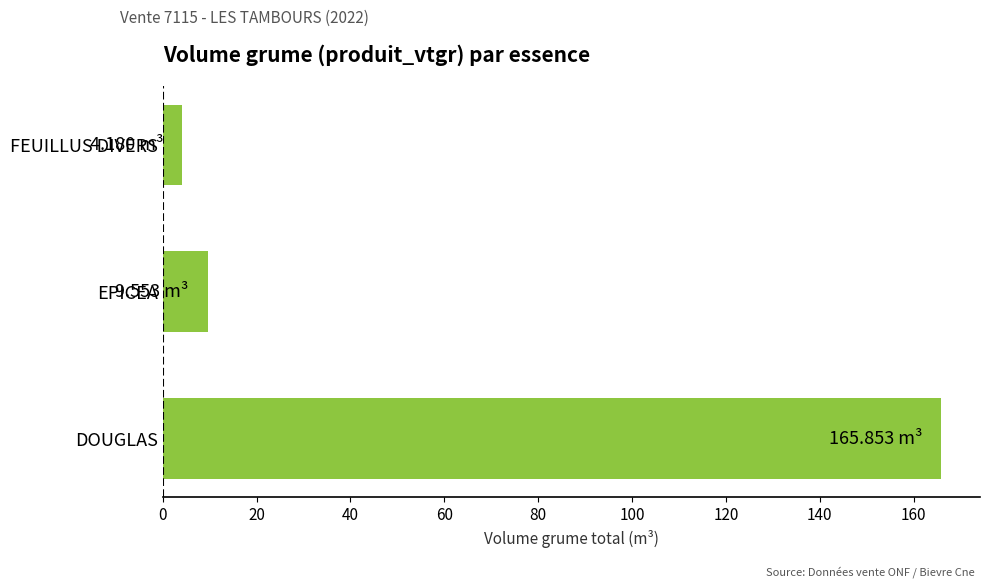

At which label is the value closest to 85?

EPICEA